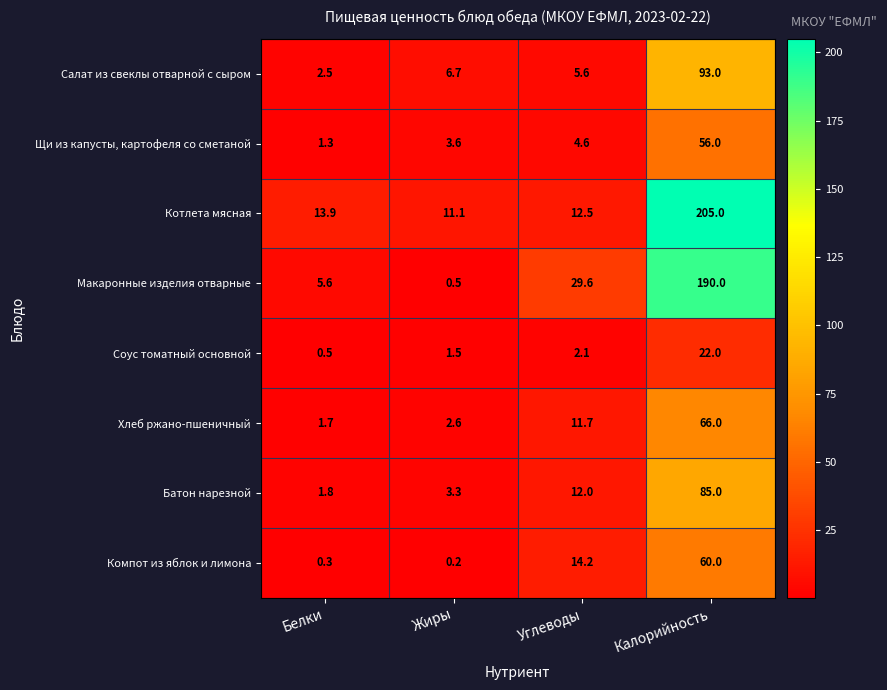

Which series has the largest range (max minus min)?

Котлета мясная